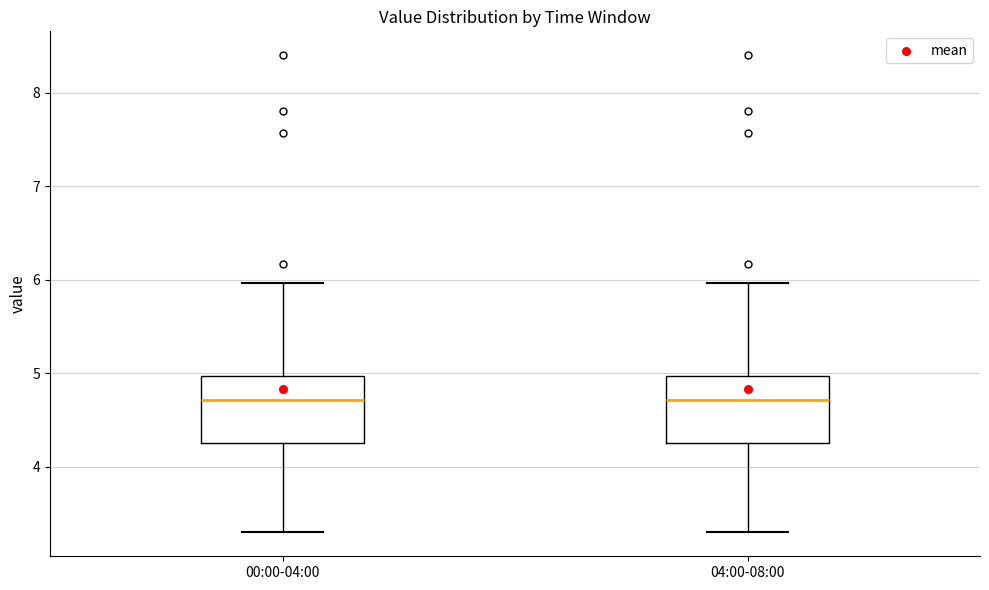

Reading left to right, read every box against the y-axis: the position of its median line, the range the box covers, and the ends of its whiskers. The values are not printed on the chart, so give them approximately, as read against the axis.

00:00-04:00: median 4.7, box 4.3 to 5.0, whiskers 3.3 to 6.0
04:00-08:00: median 4.7, box 4.3 to 5.0, whiskers 3.3 to 6.0